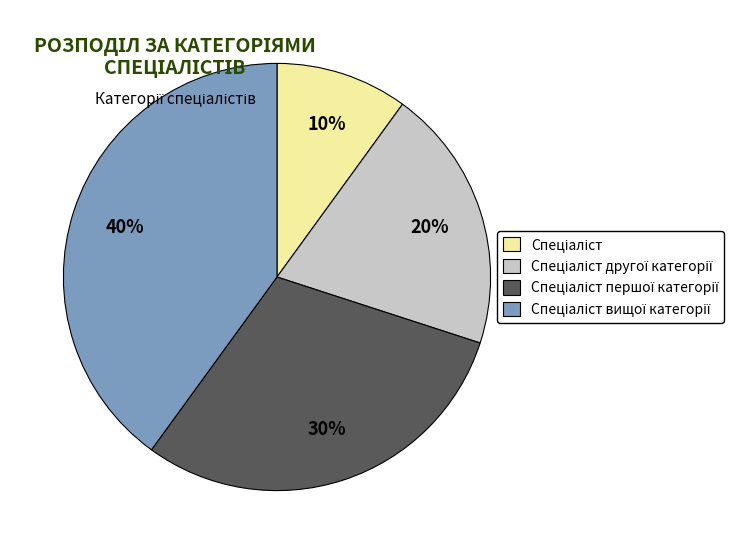

Does any single category account for the majority?

No